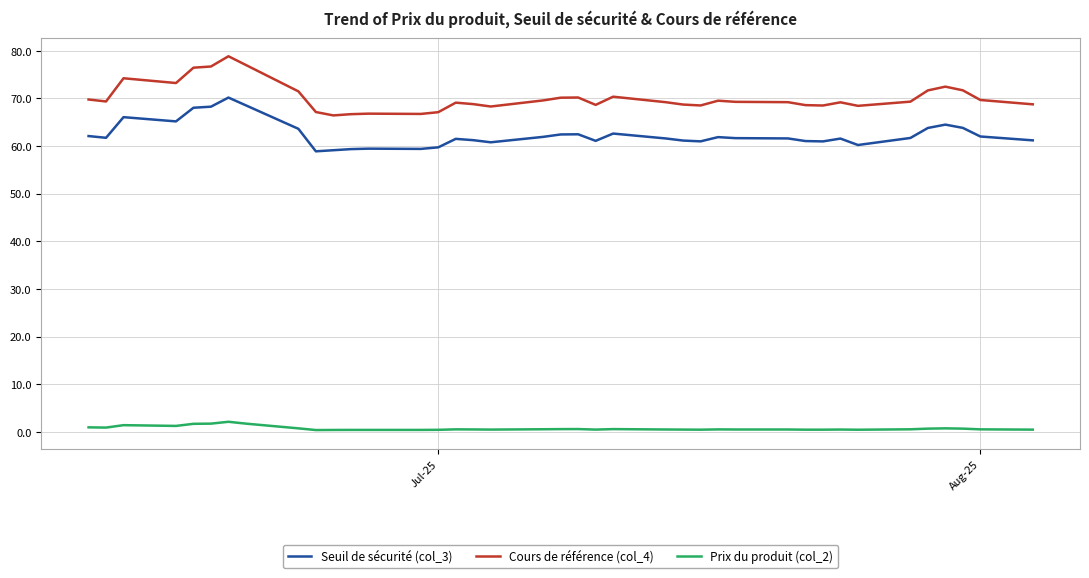

Which series has the widest spread of values?

Cours de référence (col_4)